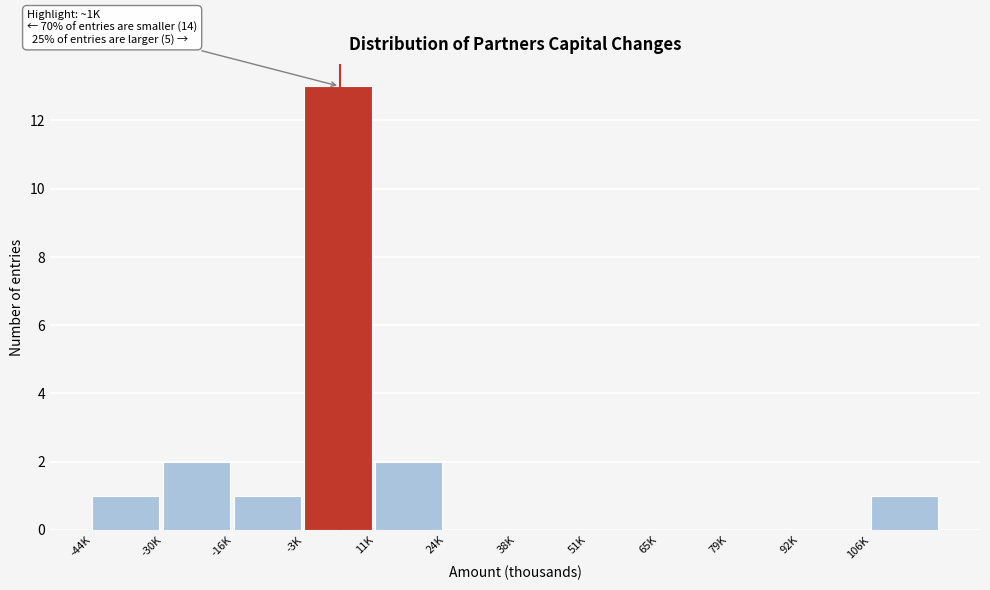

Reading left to right, list all the values displayed in this chart.

-44K=1	-30K=2	-16K=1	-3K=13	11K=2	24K=0	38K=0	51K=0	65K=0	79K=0	92K=0	106K=1